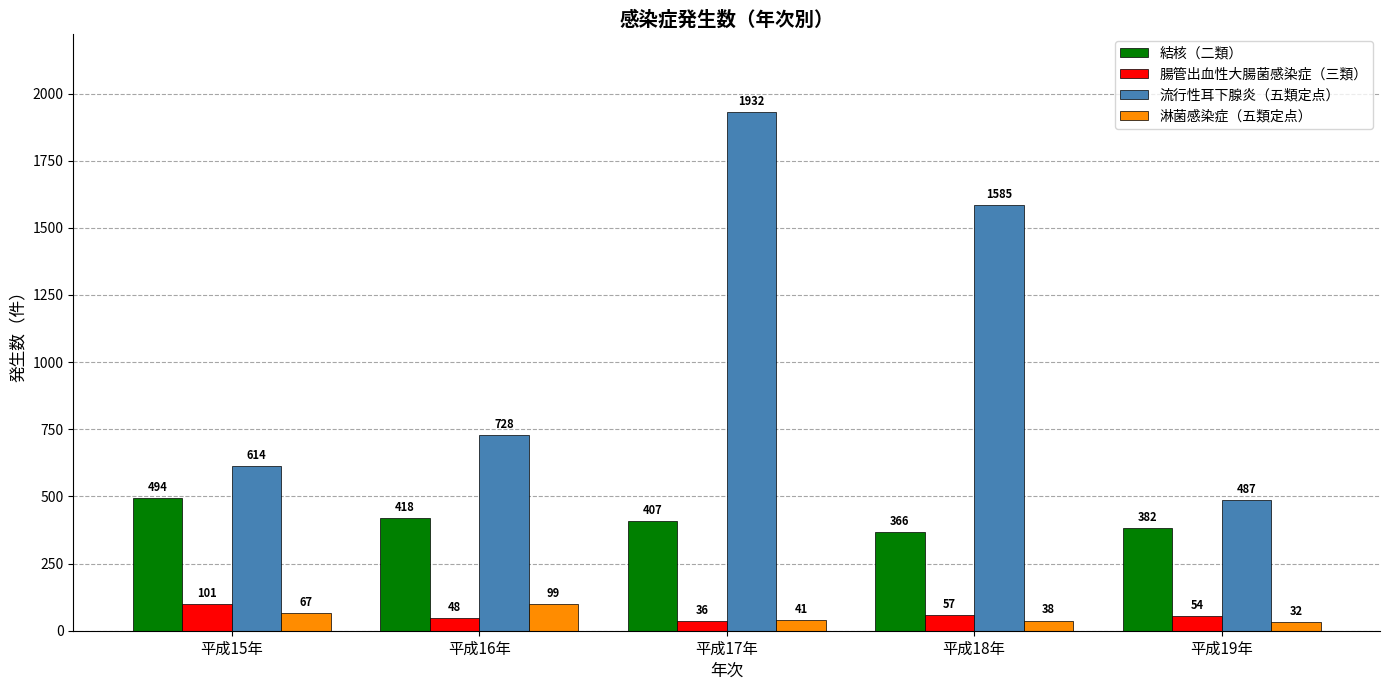

What is the approximate value of 結核（二類） at 平成19年, to the nearest 50?

400